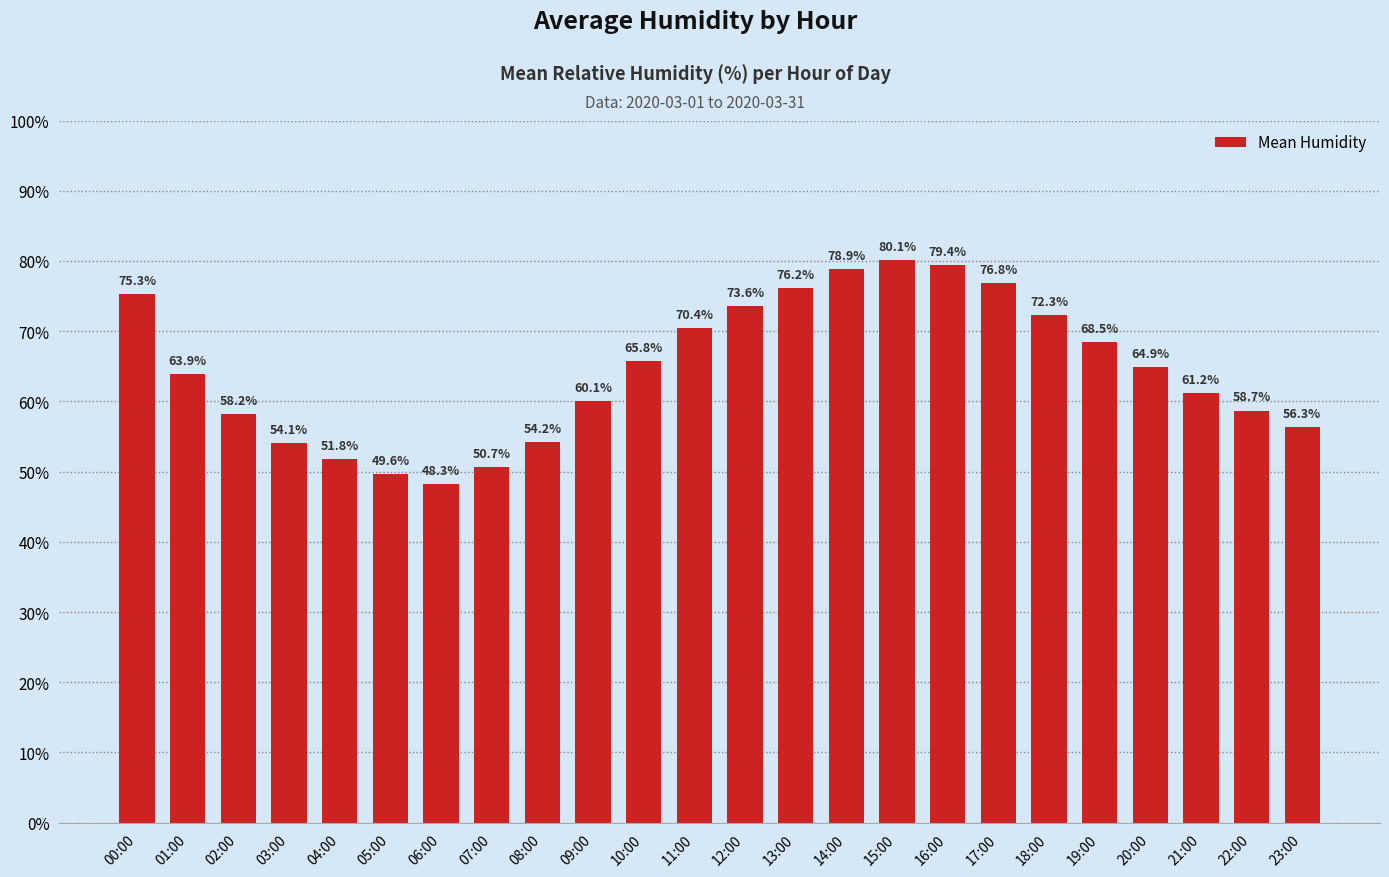

Does the chart contain any negative values?

No